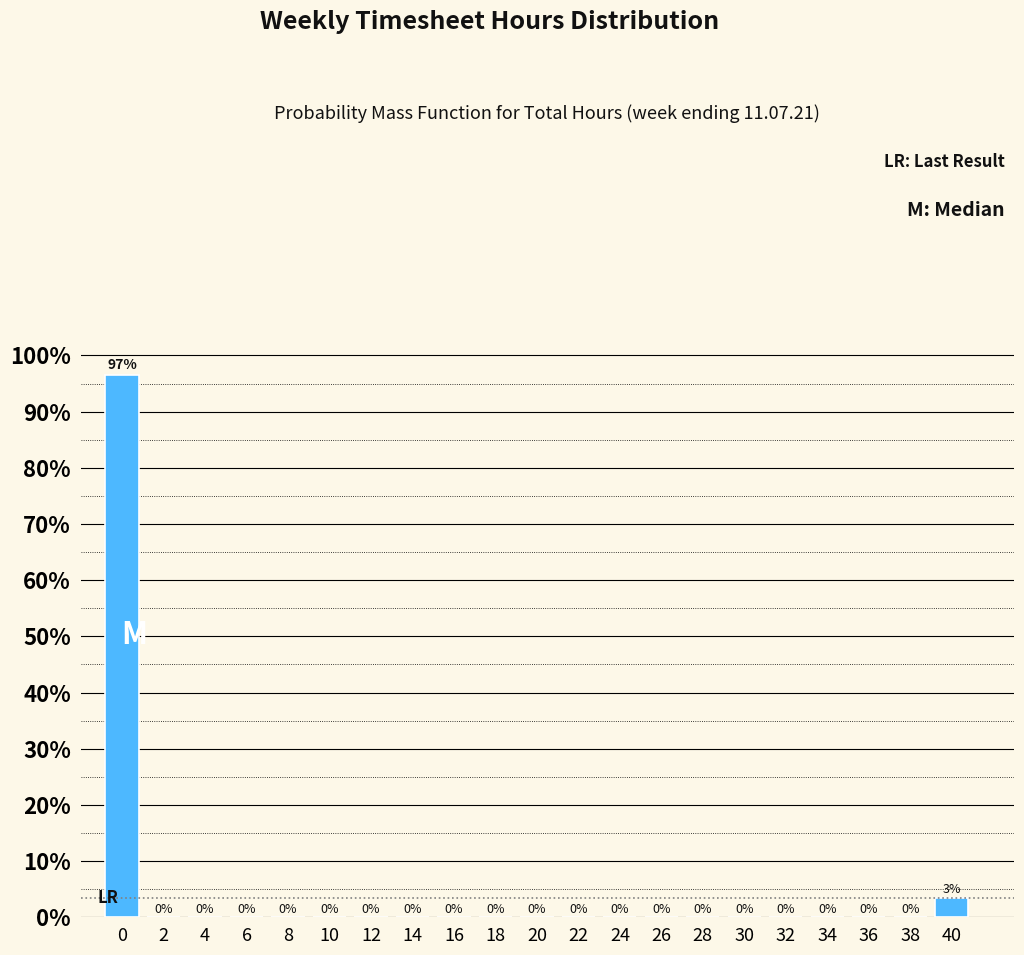

What is the greatest value displayed?

96.6